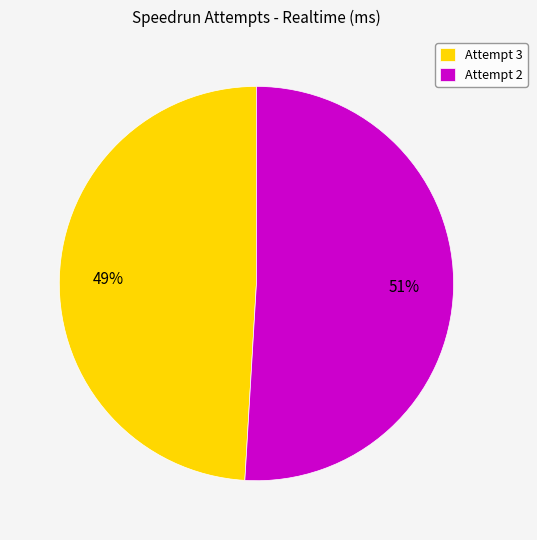

Count the number of slices in the pie.

2